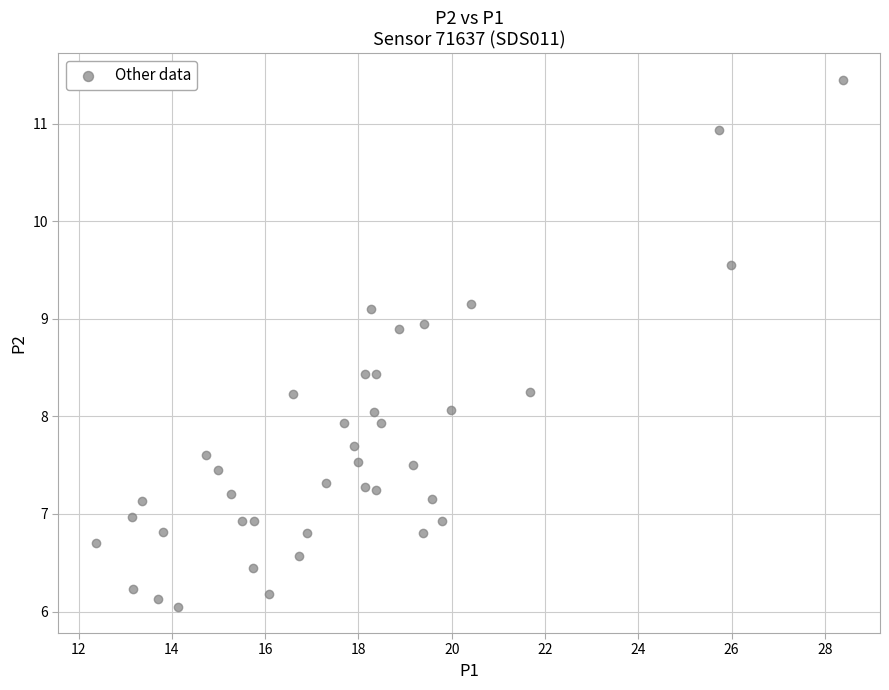

What is the range of X values (max minus min)?

16.0